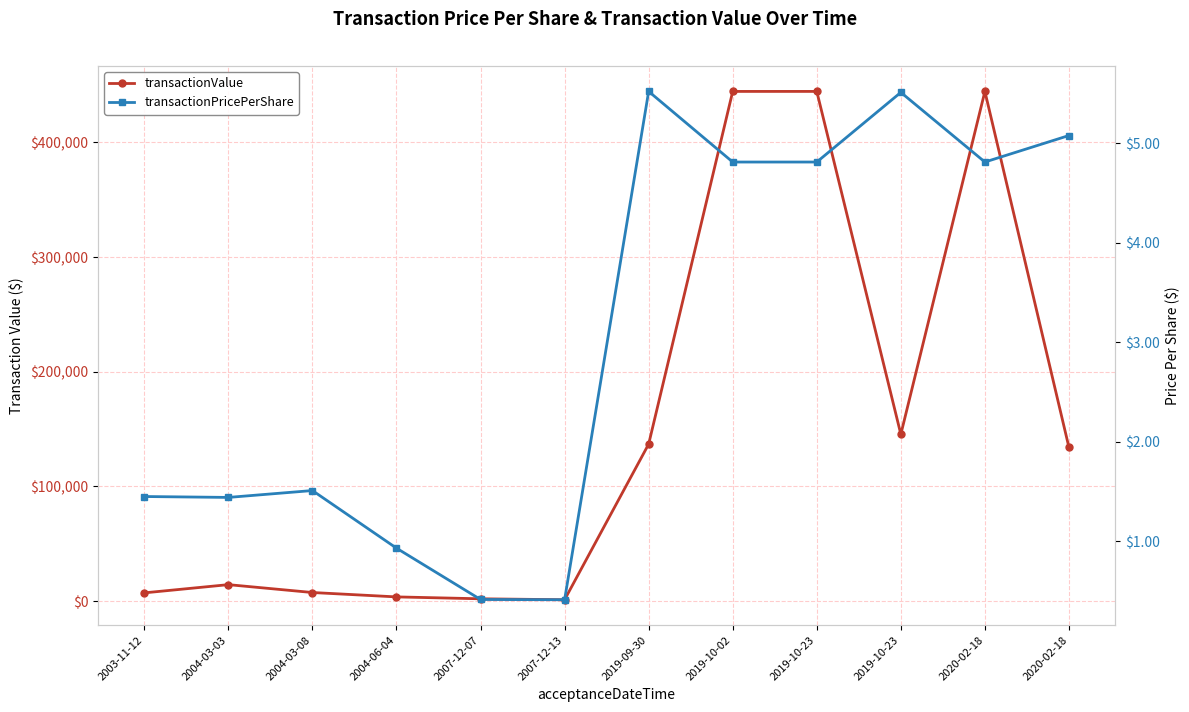

Reading left to right, what are all the values shown in this chart?

transactionValue: 7250.0	14410.0	7550.0	3726.0	2080.0	1240.0	136941.0	444459.0	444464.0	145513.0	444464.0	134073.0
transactionPricePerShare: 1.4	1.4	1.5	0.9	0.4	0.4	5.5	4.8	4.8	5.5	4.8	5.1